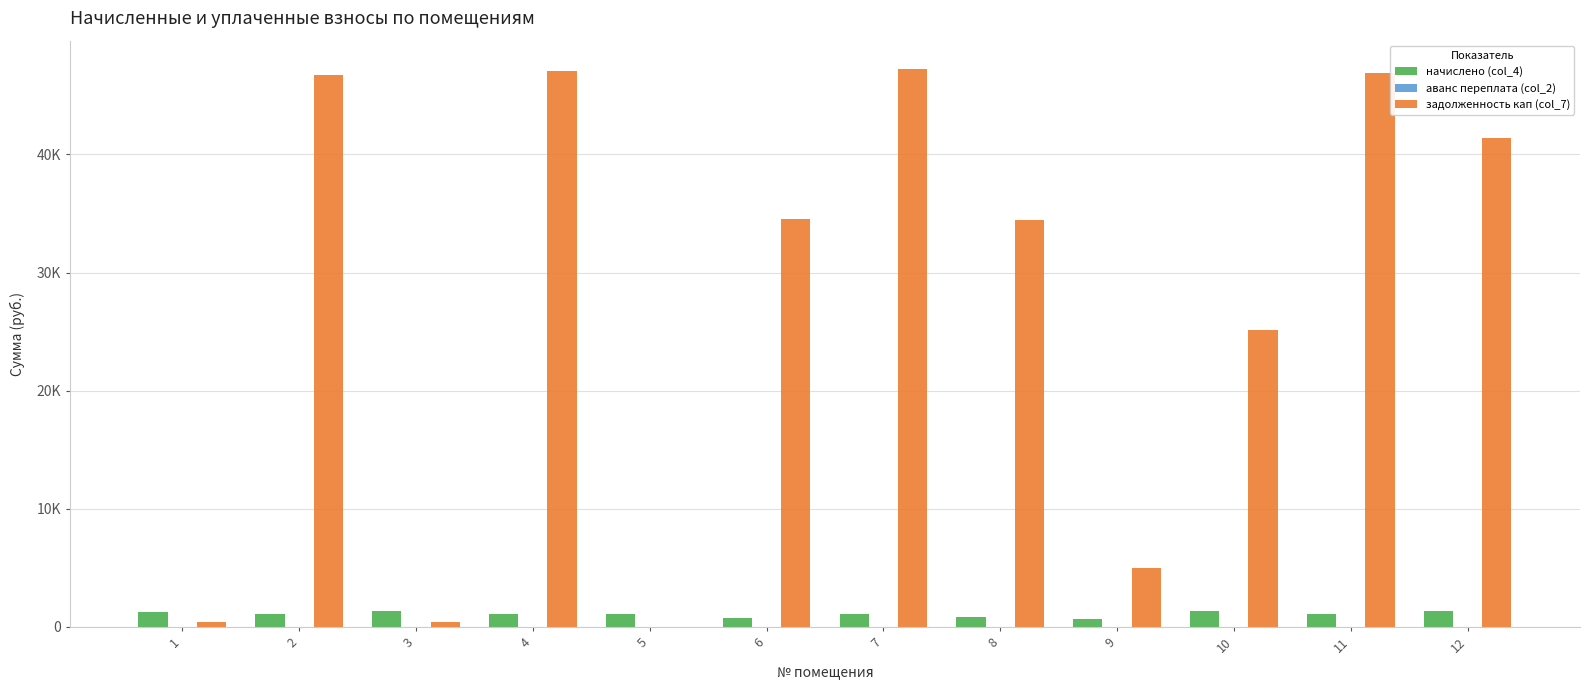

What is the difference between the maximum and minimum values in the задолженность кап (col_7) series?

47272.6